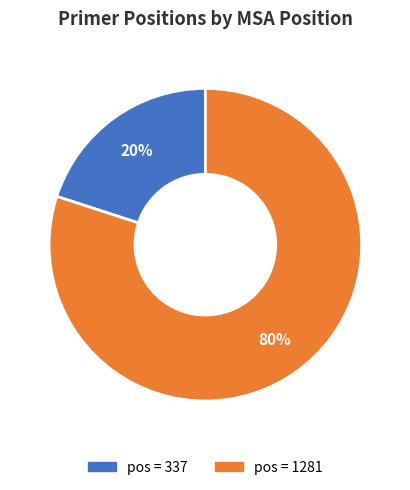

To the nearest percent, what is the difference between the largest and smallest slice percentages?

60%